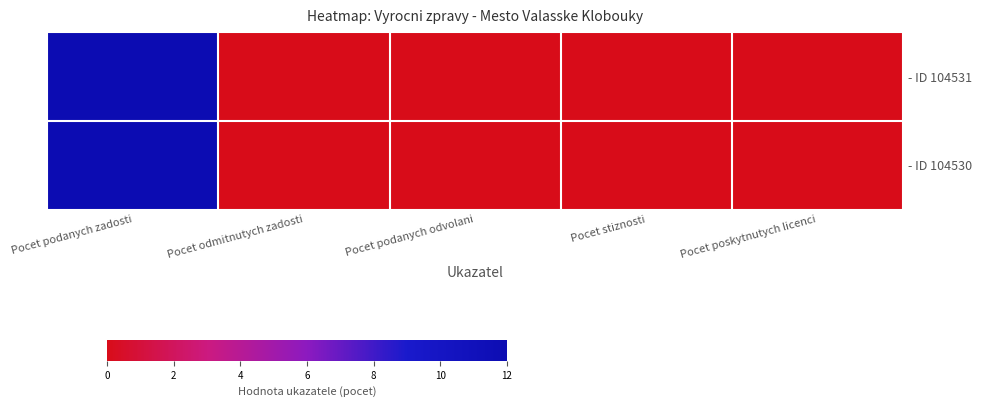

Reading right to left, extract all data points from this chart.

- ID 104531: Pocet poskytnutych licenci=0	Pocet stiznosti=0	Pocet podanych odvolani=0	Pocet odmitnutych zadosti=0	Pocet podanych zadosti=12
- ID 104530: Pocet poskytnutych licenci=0	Pocet stiznosti=0	Pocet podanych odvolani=0	Pocet odmitnutych zadosti=0	Pocet podanych zadosti=12